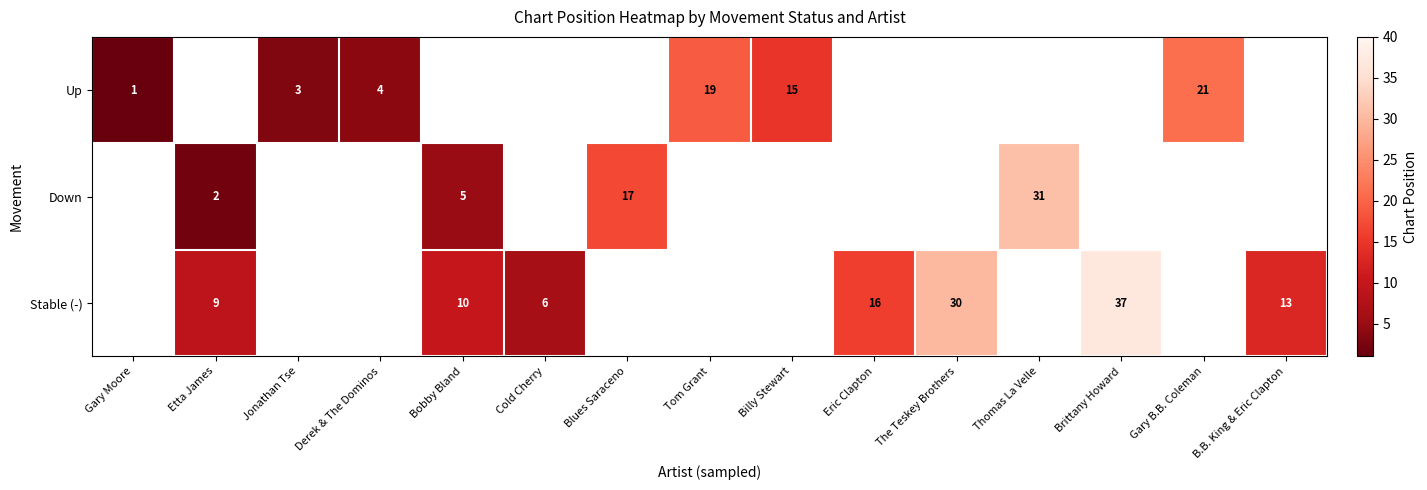

What is the difference between the Stable (-) values at The Teskey Brothers and B.B. King & Eric Clapton?

17